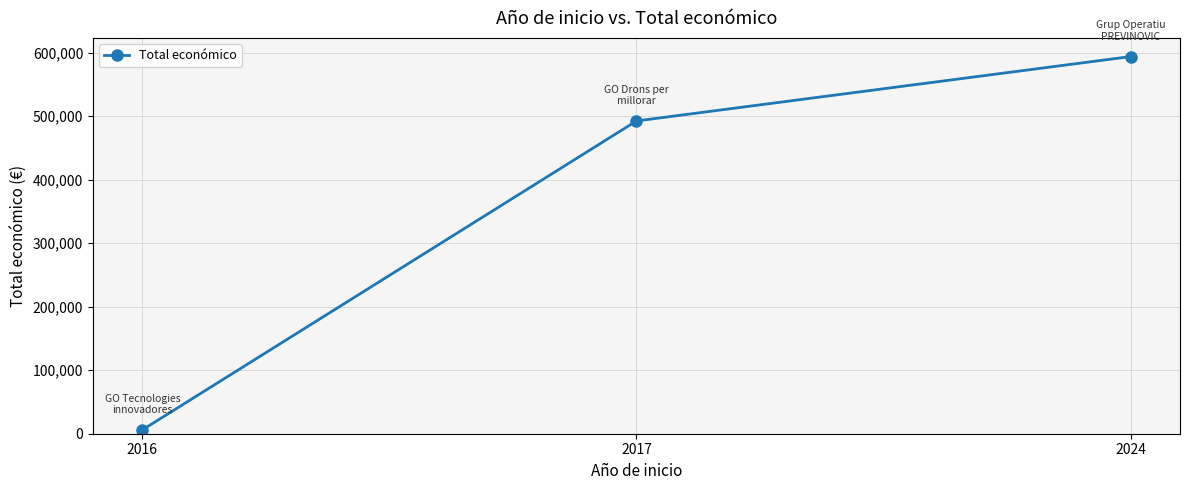

Which label corresponds to the smallest value in the chart?

2016